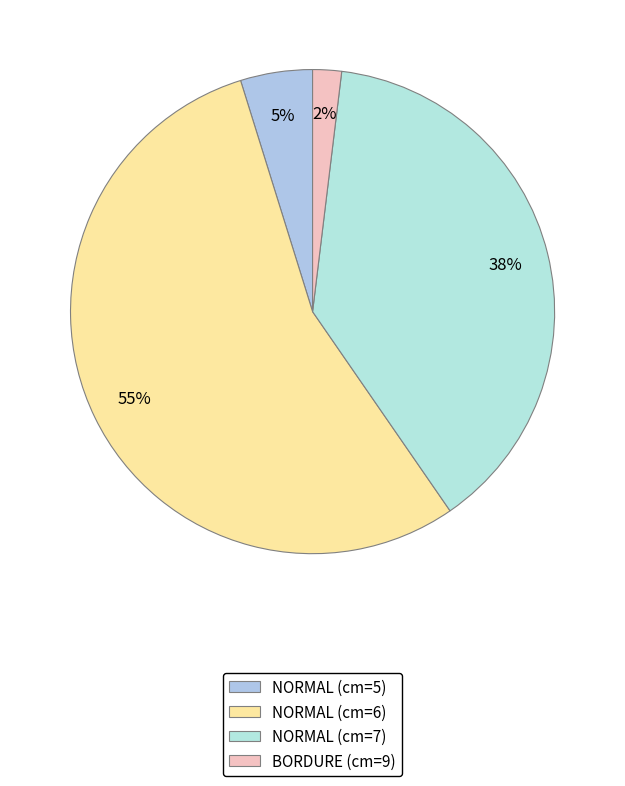

What percentage is the NORMAL (cm=5) slice, to the nearest percent?

5%